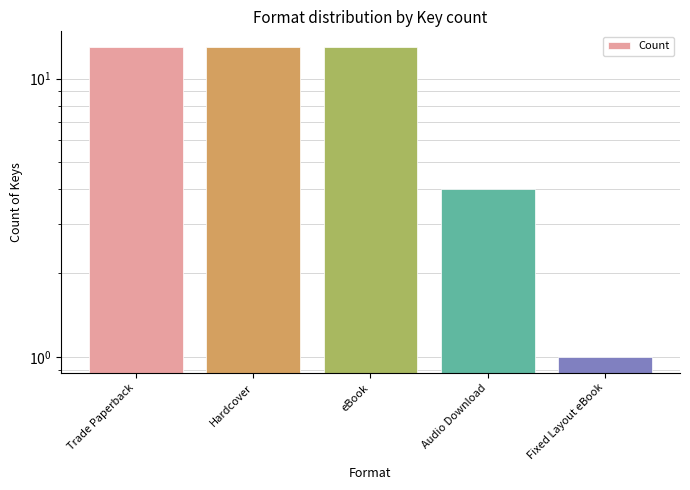

How many values are below 13?

2